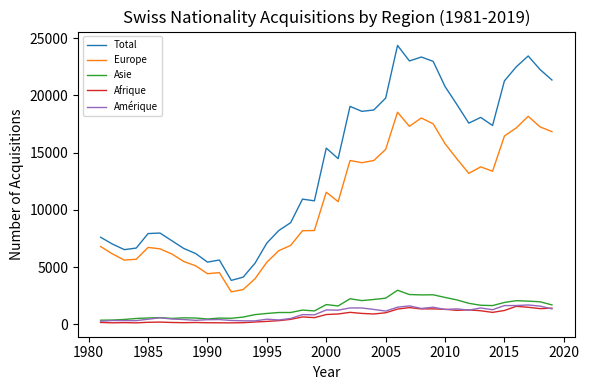

Which series has the widest spread of values?

Total